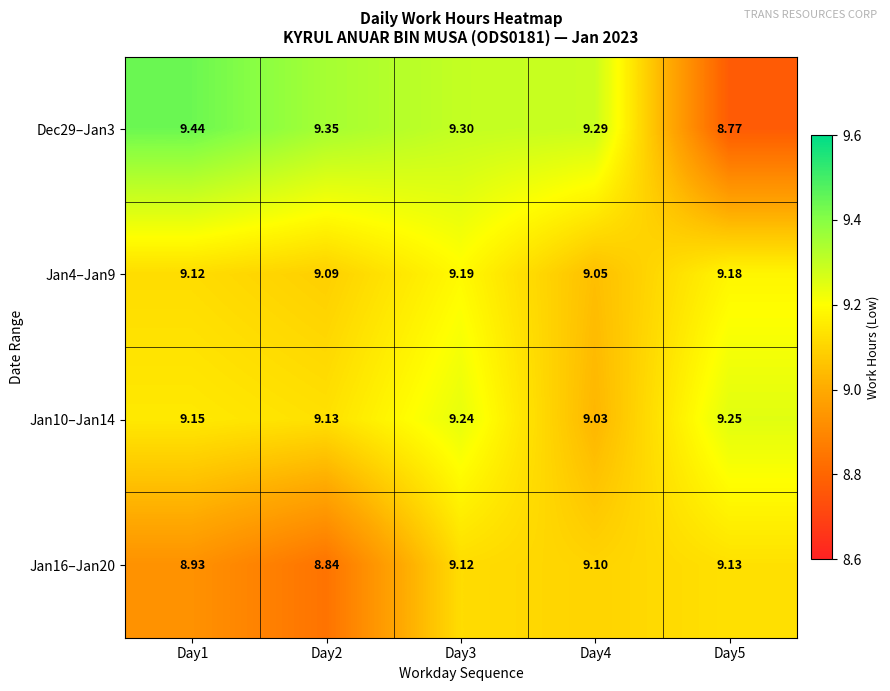

At how many categories does at least one series exceed 8?

5